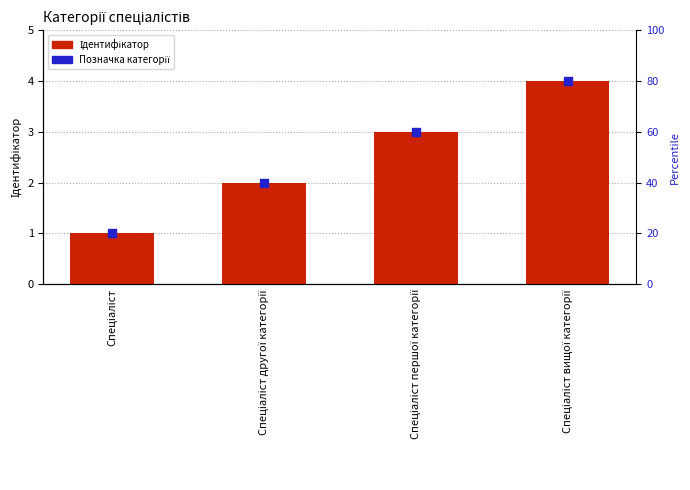

At which category is the sum across all series the highest?

Спеціаліст вищої категорії